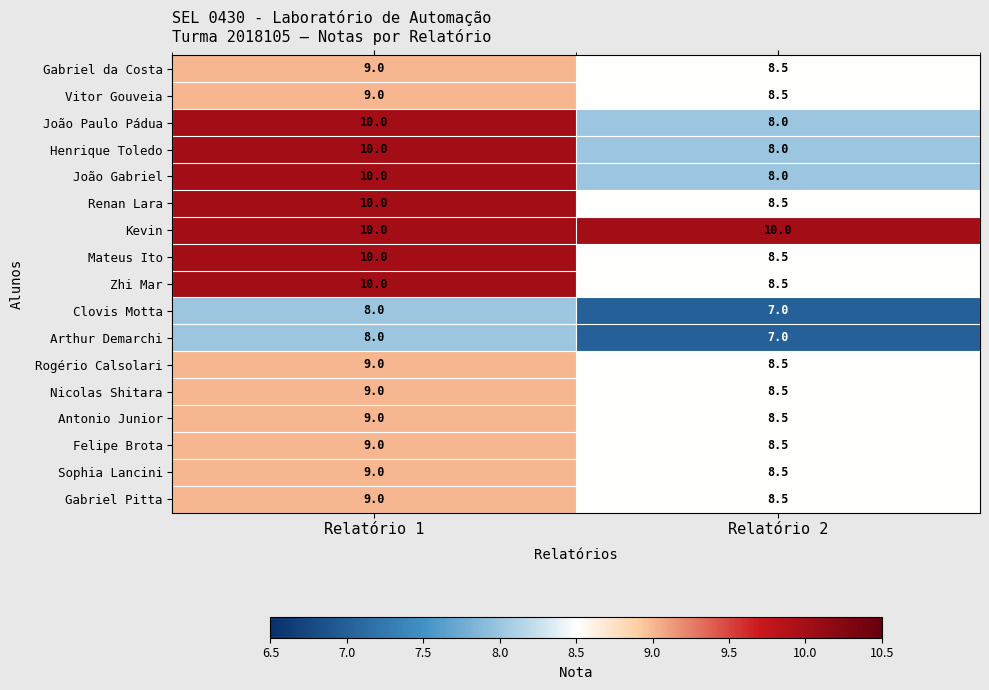

Read the Gabriel Pitta value at Relatório 2.

8.5